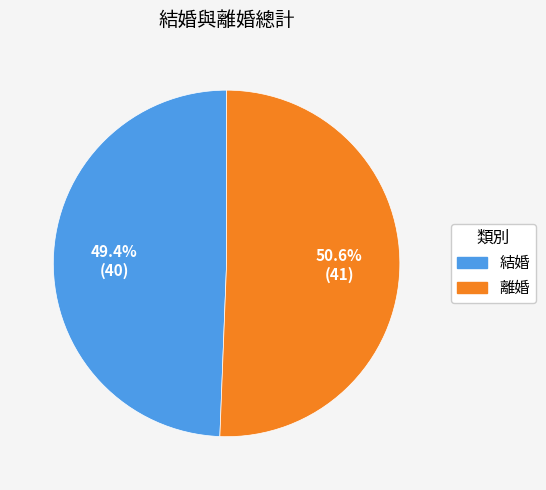

To the nearest percent, what percentage of the pie is 結婚?

49%